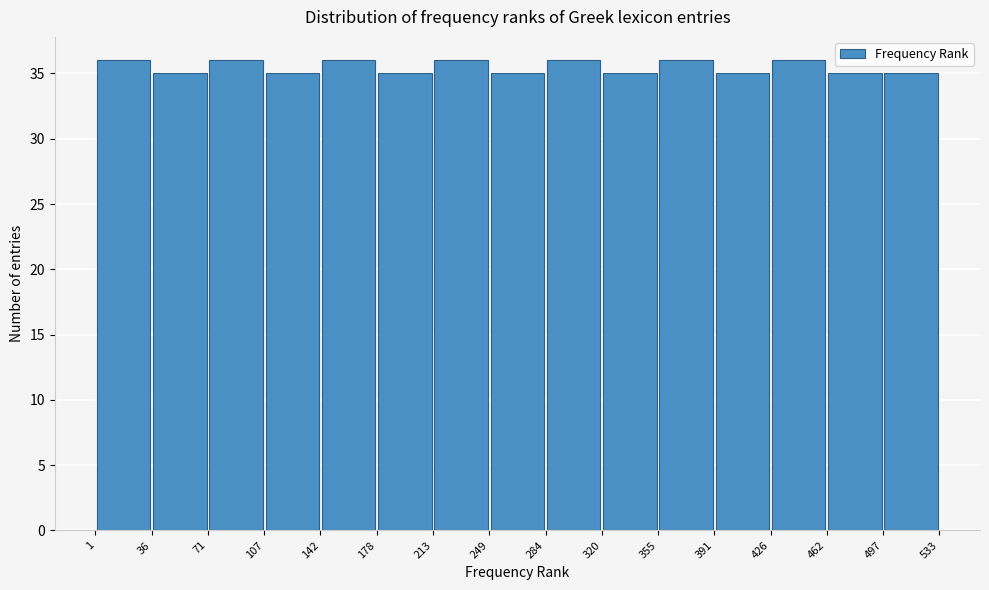

Reading left to right, list every bar in this chart as the range it spans on the x-axis followed by its height. The values are not printed on the chart, so give them approximately, as read against the axis.

1 to 36: 36
36 to 71: 35
71 to 107: 36
107 to 142: 35
142 to 178: 36
178 to 213: 35
213 to 249: 36
249 to 284: 35
284 to 320: 36
320 to 355: 35
355 to 391: 36
391 to 426: 35
426 to 462: 36
462 to 497: 35
497 to 533: 35